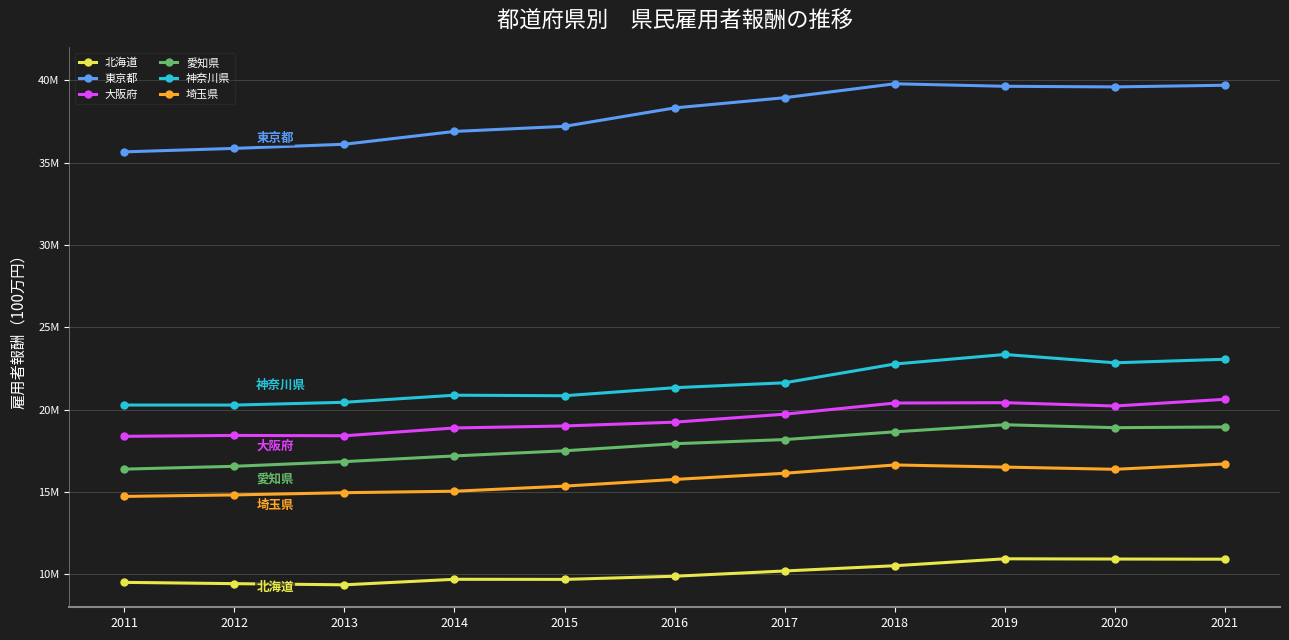

What are all the series names shown in the legend?

北海道, 東京都, 大阪府, 愛知県, 神奈川県, 埼玉県